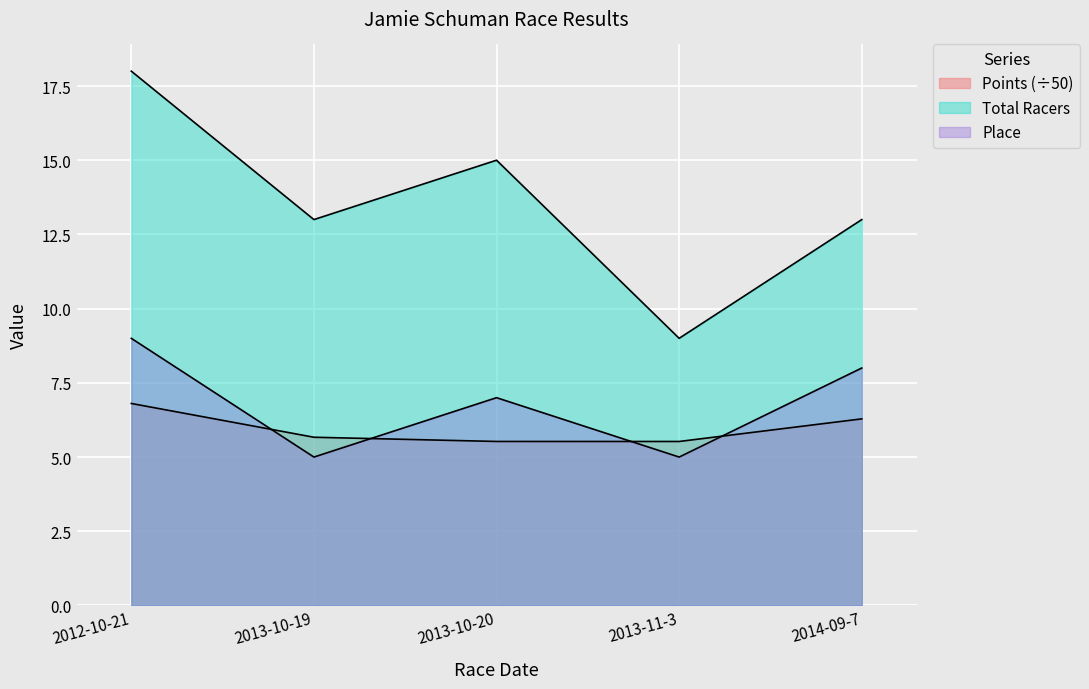

Which label corresponds to the largest value in the chart?

2012-10-21